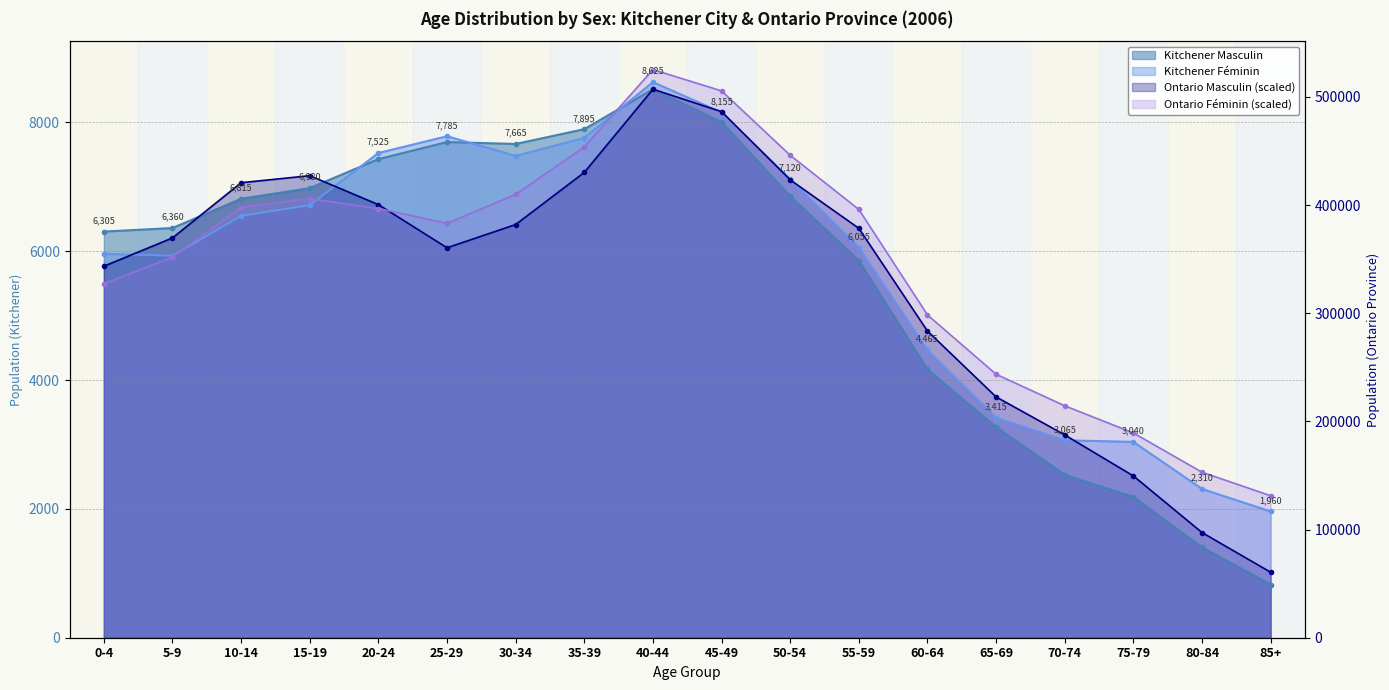

True or false: Kitchener Masculin has more than 0 points higher than both neighbors.

True